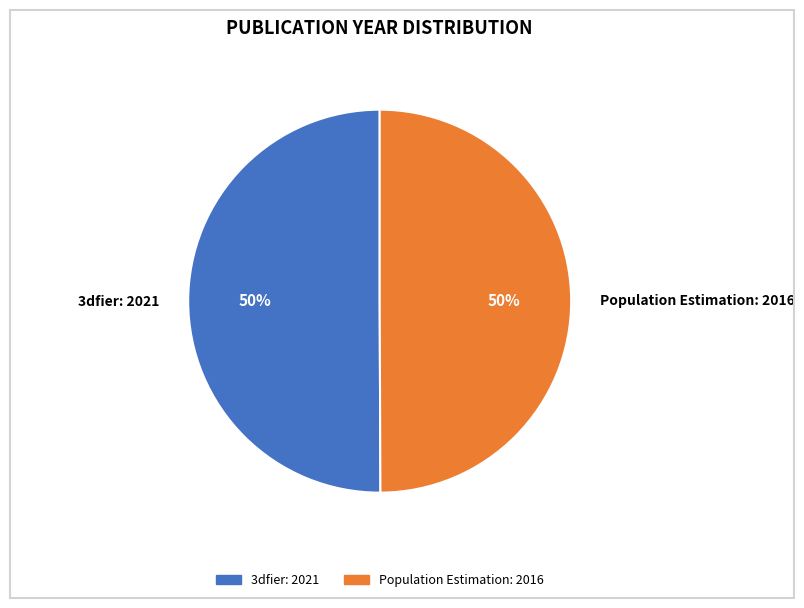

To the nearest percent, what is the combined percentage of Population Estimation: 2016 and 3dfier: 2021?

100%